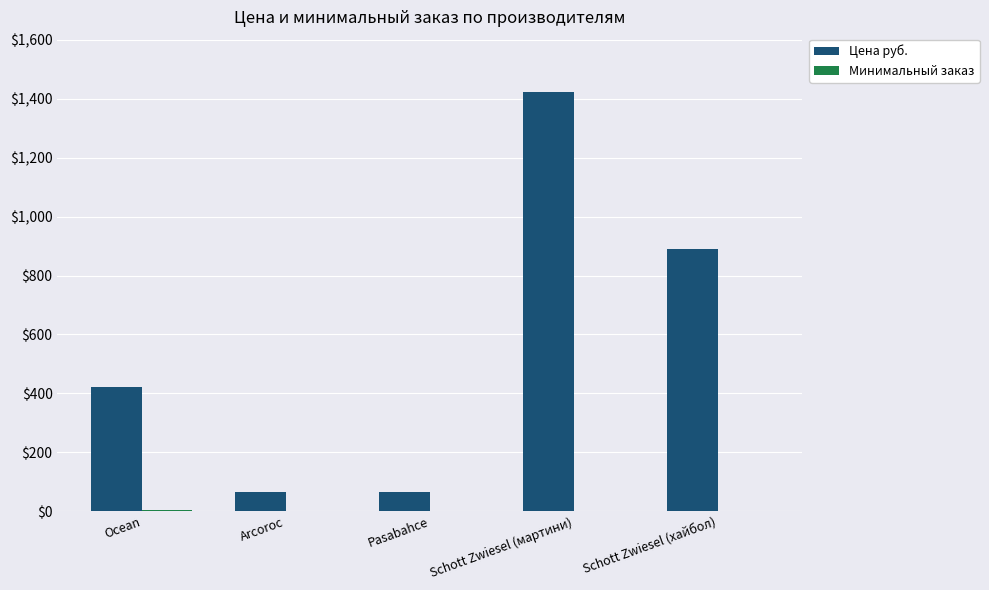

The value of Цена руб. at Pasabahce is 67. True or false?

True